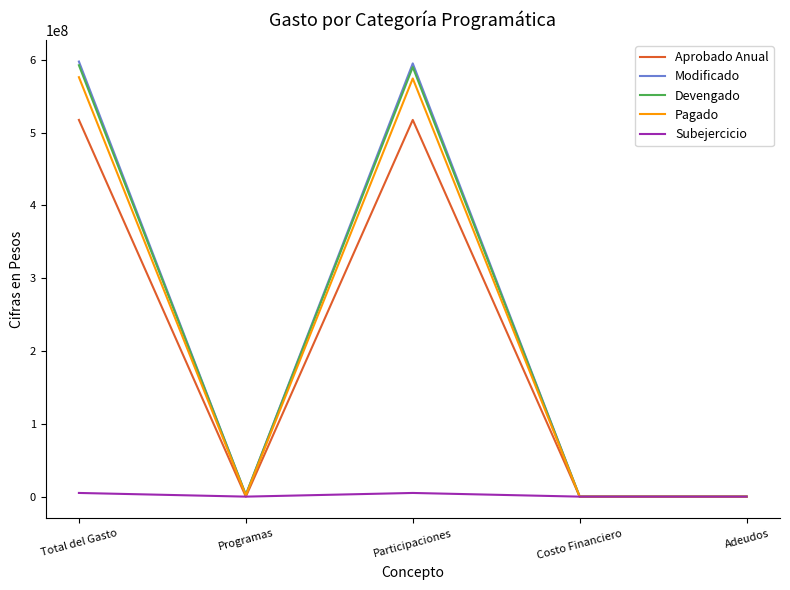

Which series changed the most between Programas and Participaciones?

Modificado